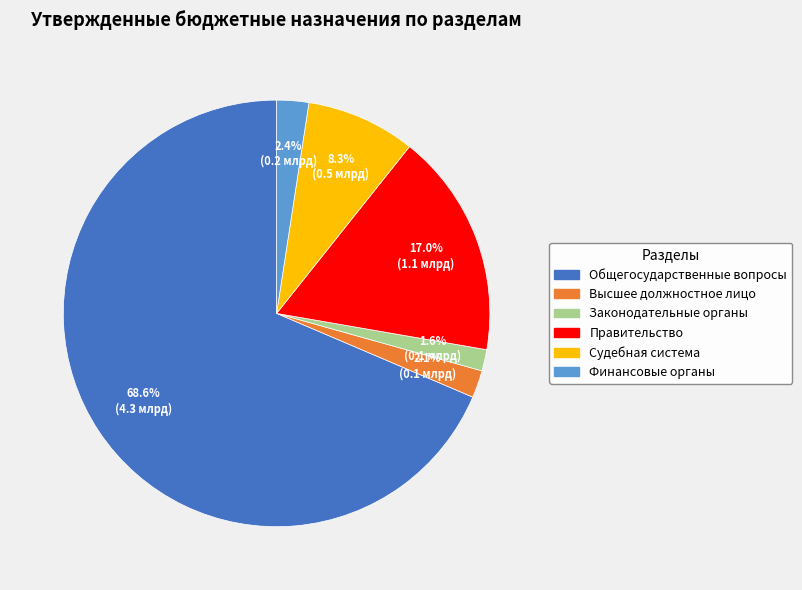

Is there a majority slice in this chart?

Yes